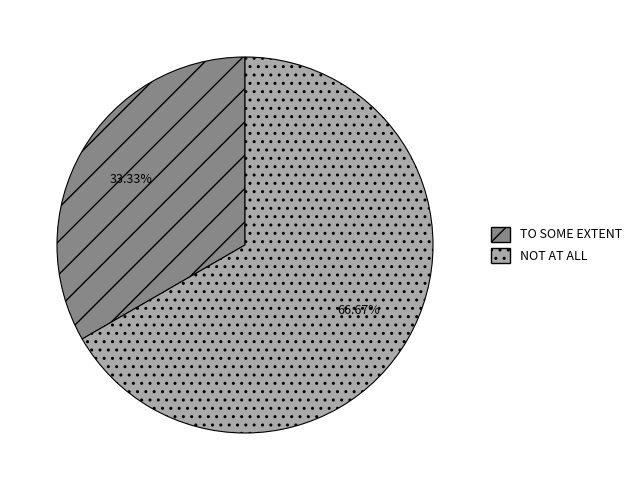

How many slices are in this pie chart?

2